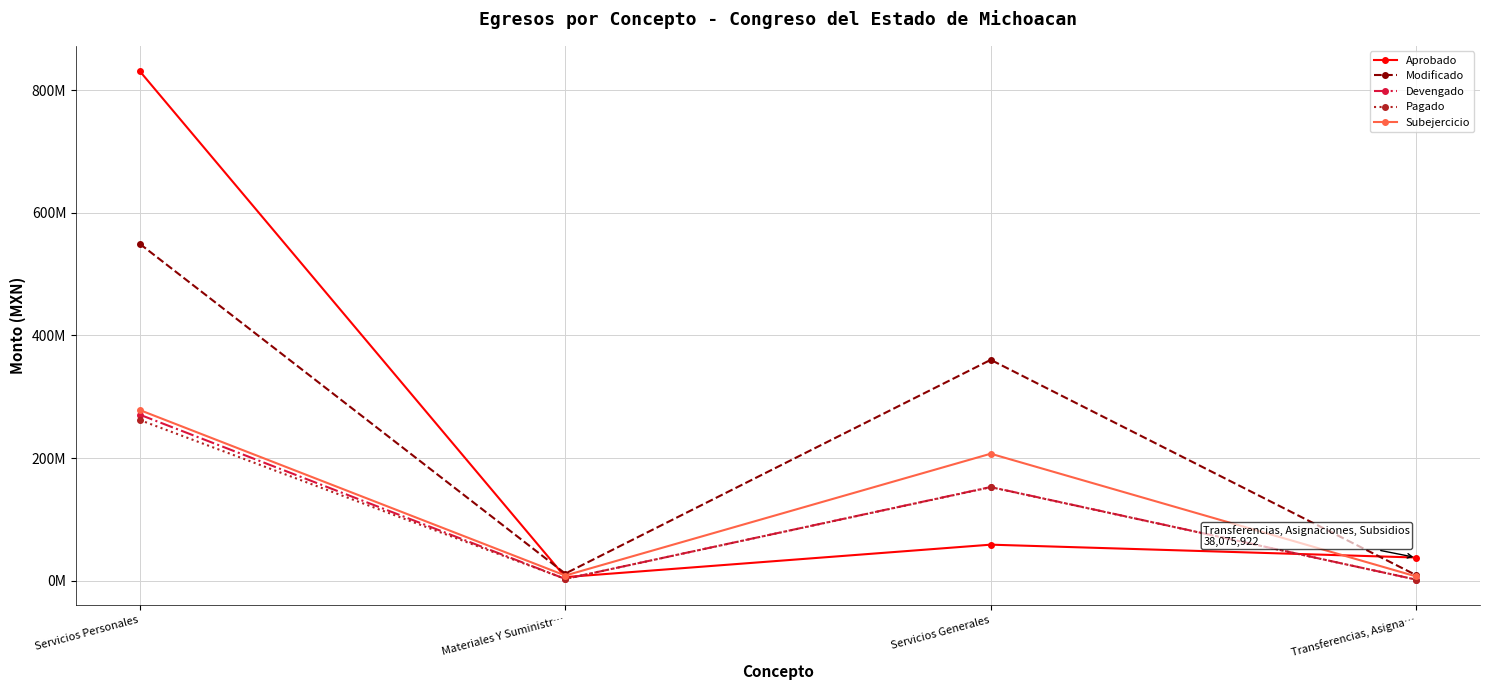

What is the sum of the Pagado values at Servicios Generales and Materiales Y Suministr…?

155906650.9